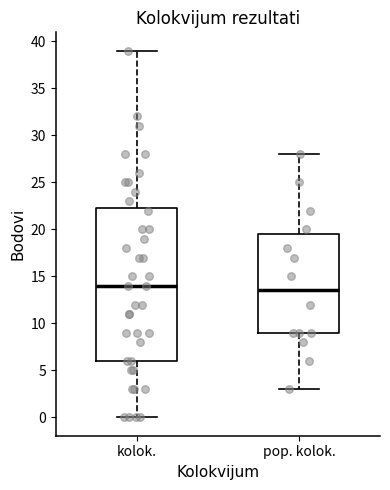

Which box's median line is the highest?

kolok.